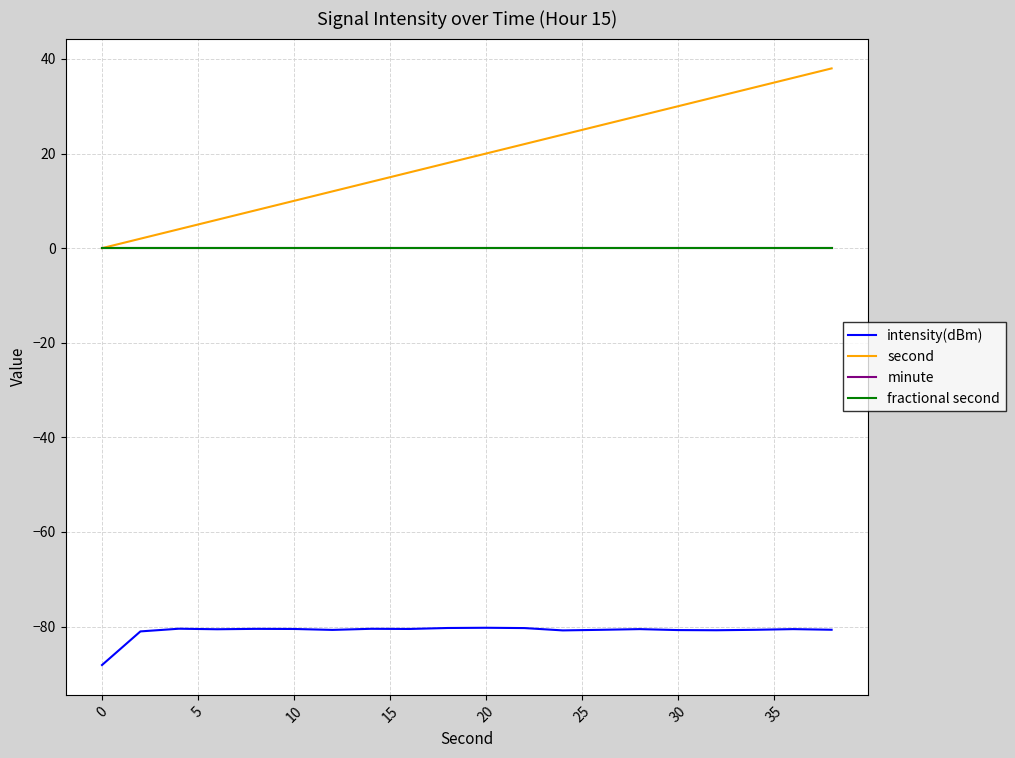

True or false: fractional second and minute intersect in this chart.

False